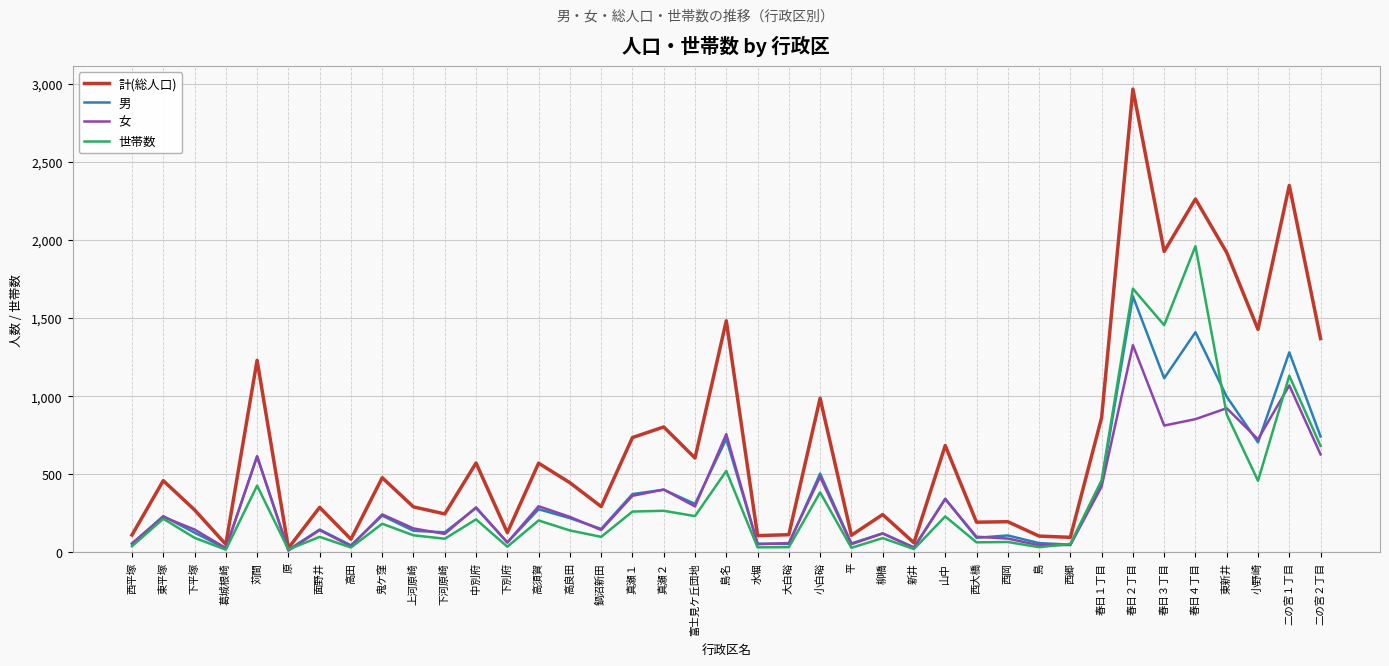

Which series has the largest total across all categories?

計(総人口)